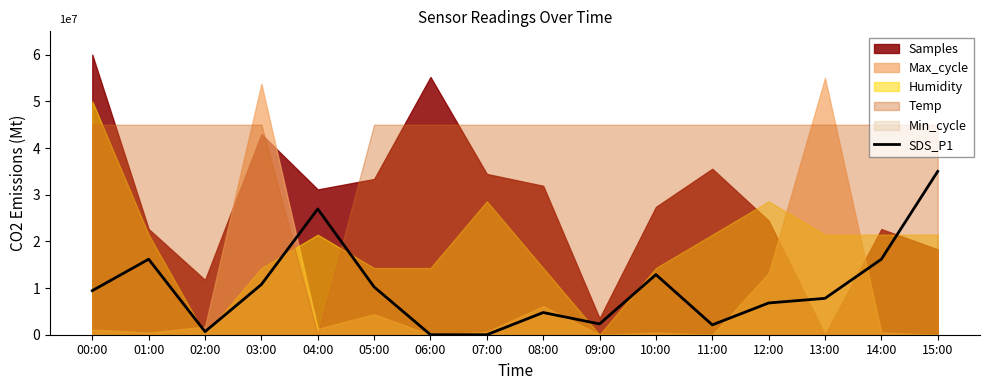

Where does the data first go above 9443396?

00:00